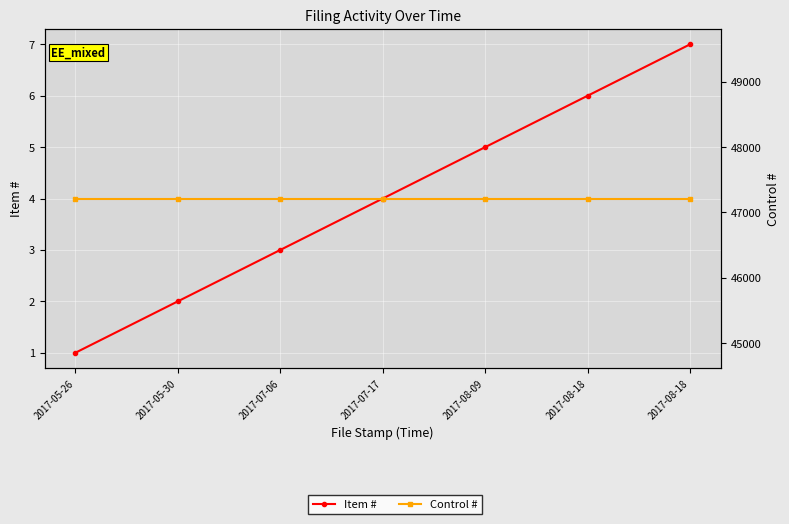

The value of Control # at 2017-05-30 is 47212. True or false?

True